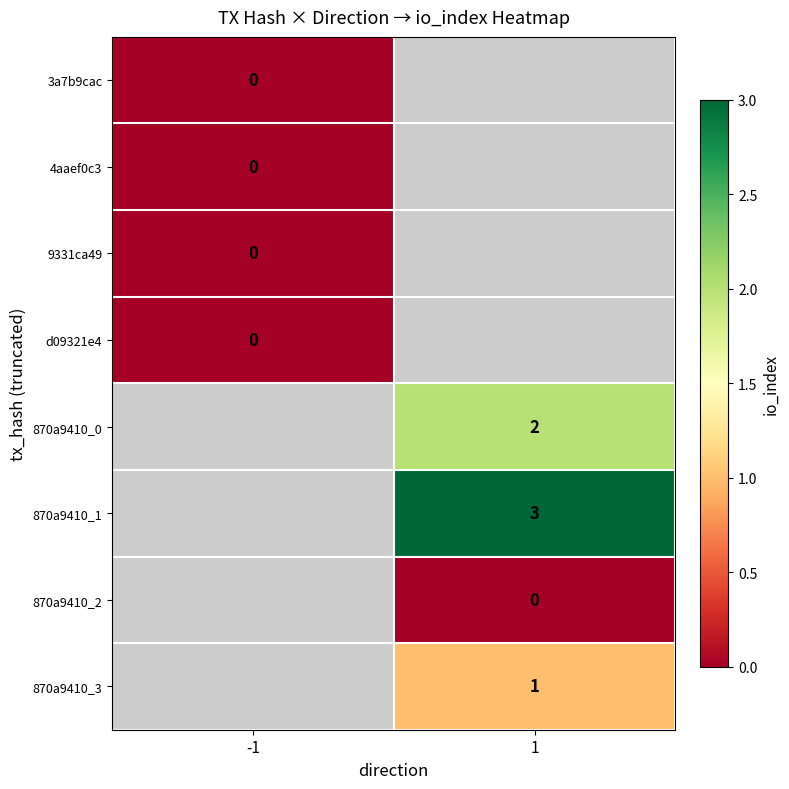

Is it true that 870a9410_3 equals 0 at 1?

False